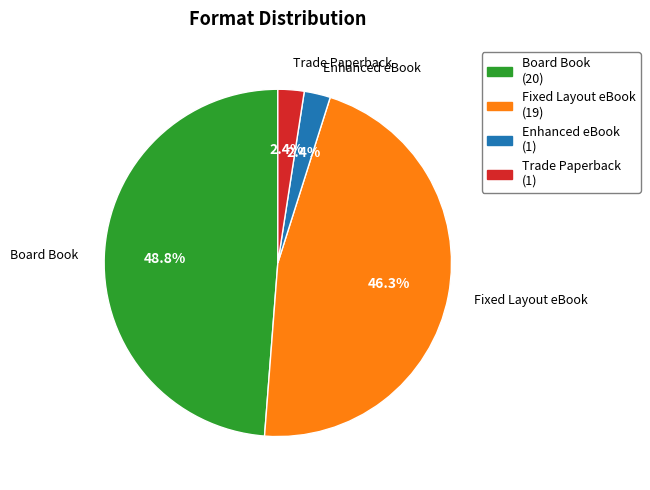

Is it true that Fixed Layout eBook is 52% of the pie?

False